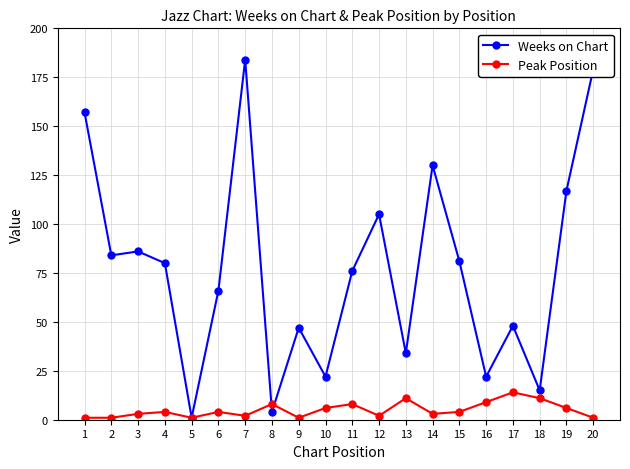

What is the maximum value for Weeks on Chart?

184